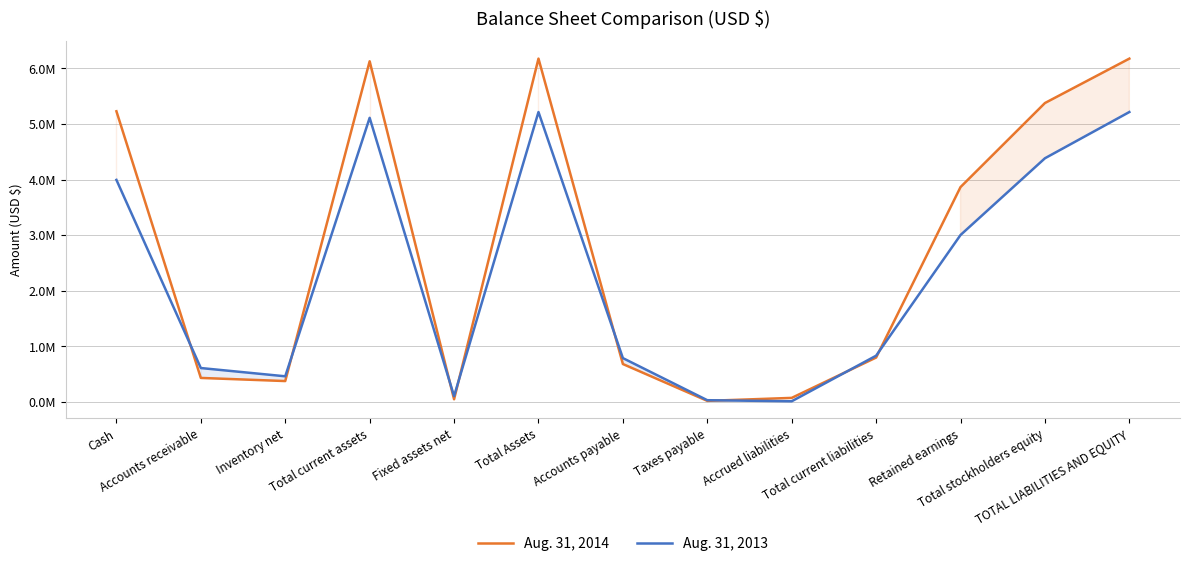

Reading right to left, transcribe all the data shown in this chart.

Aug. 31, 2014: 6176037	5377222	3865318	798815	72981	19465	682030	6176037	48113	6127924	375750	431940	5229261
Aug. 31, 2013: 5215348	4383499	3003080	831849	12039	31222	788588	5215348	104054	5111294	461232	609890	3994502